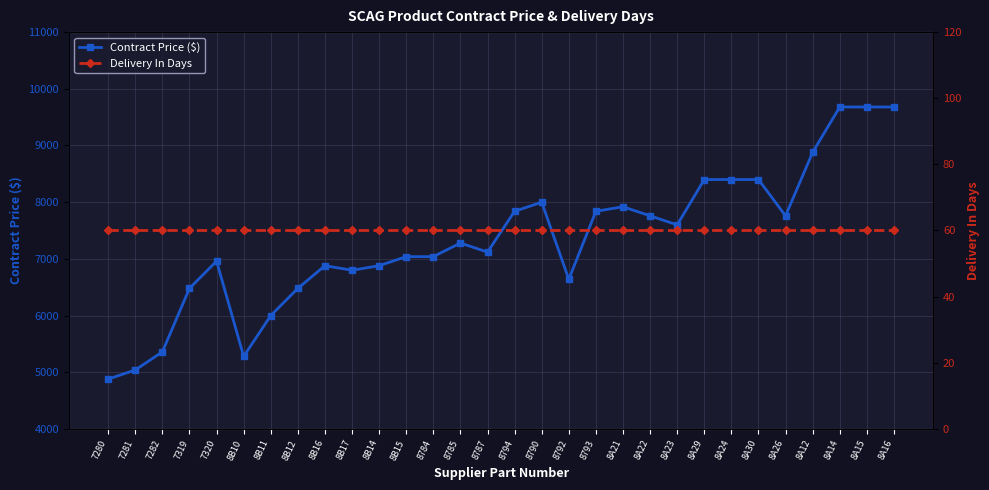

At which category is the sum across all series the highest?

8A14